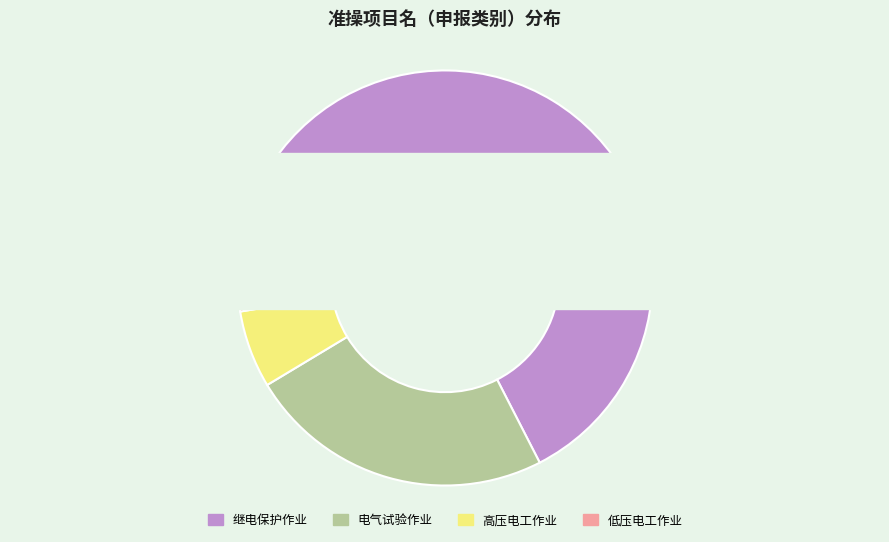

Rank the categories by value from lowest to highest.

低压电工作业, 高压电工作业, 电气试验作业, 继电保护作业